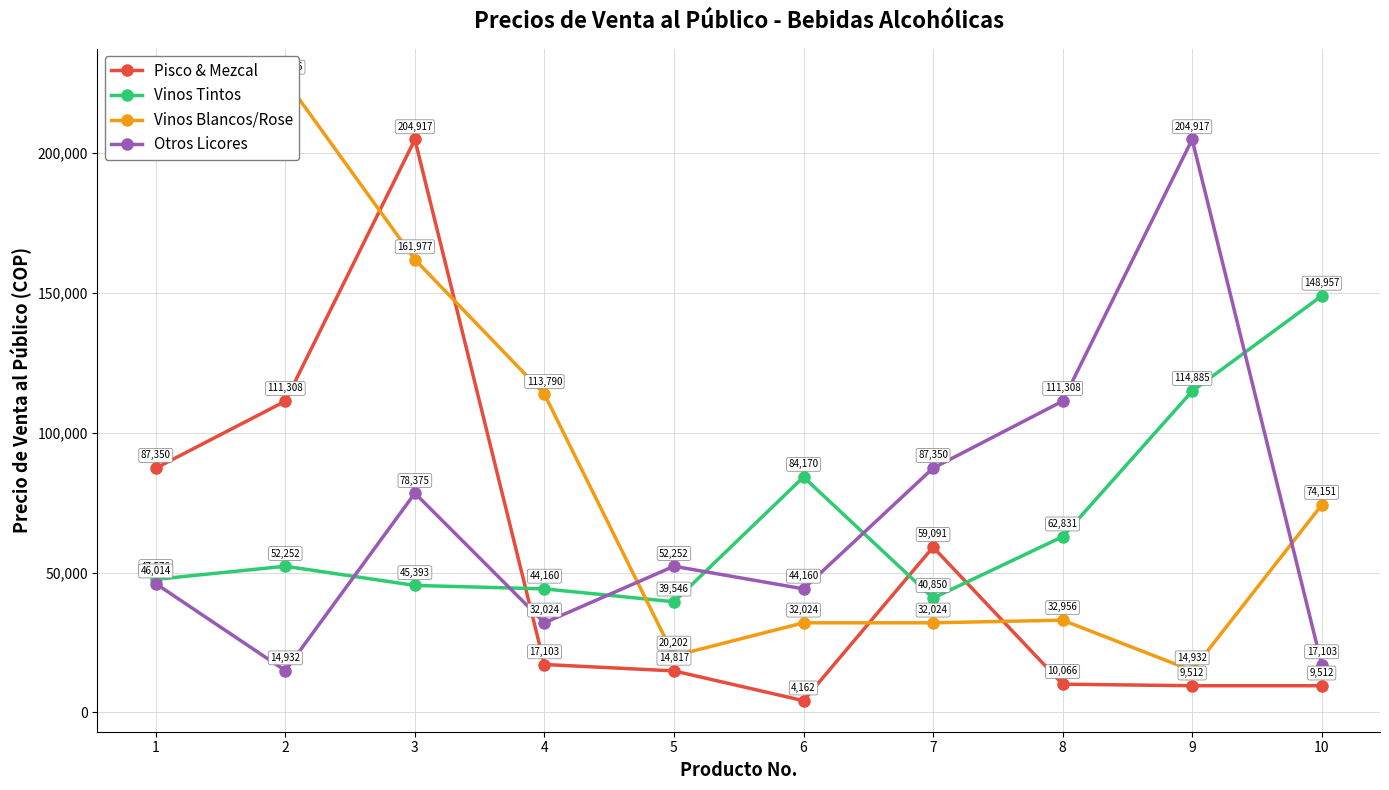

Reading left to right, list all the values displayed in this chart.

Pisco & Mezcal: 87349.9	111308.0	204917.0	17103.1	14816.8	4162.4	59090.9	10065.9	9511.9	9511.9
Vinos Tintos: 47576.0	52252.2	45393.3	44159.8	39546.0	84169.8	40849.7	62831.0	114885.0	148957.0
Vinos Blancos/Rose: 226236.0	226236.0	161977.0	113789.9	20202.0	32023.6	32023.6	32955.7	14932.0	74150.8
Otros Licores: 46014.1	14932.0	78375.0	32023.6	52252.2	44159.8	87349.9	111308.0	204917.0	17103.1